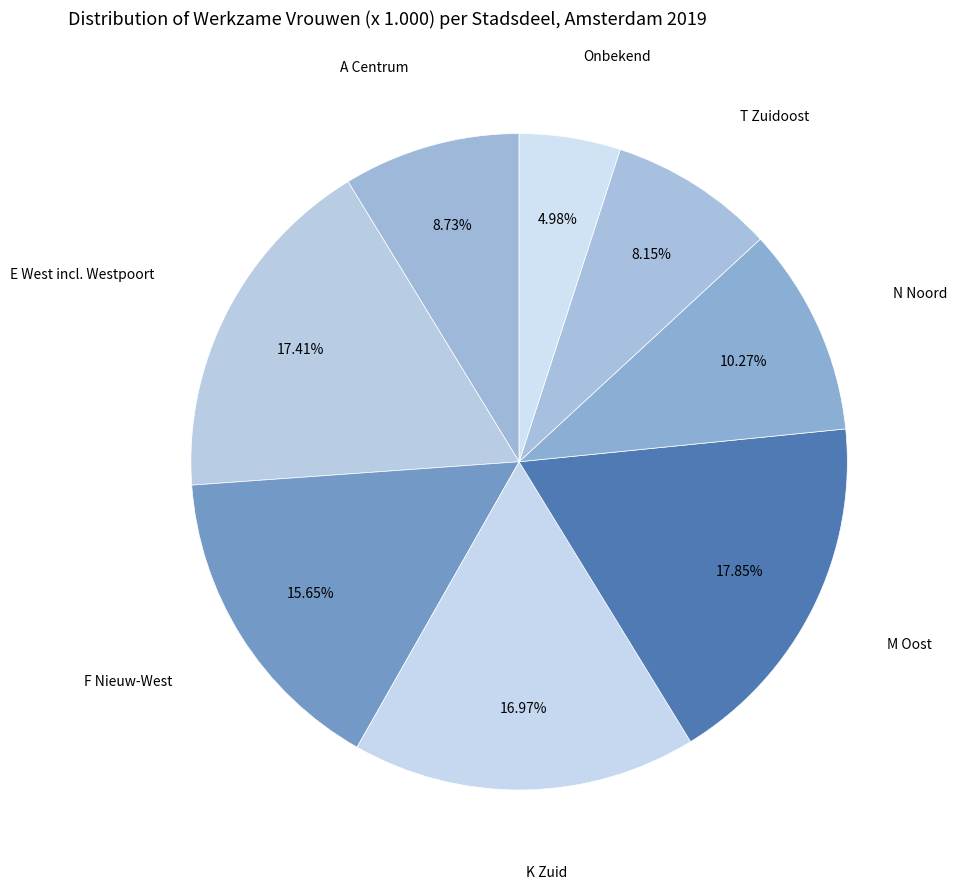

How many segments does this pie chart have?

8